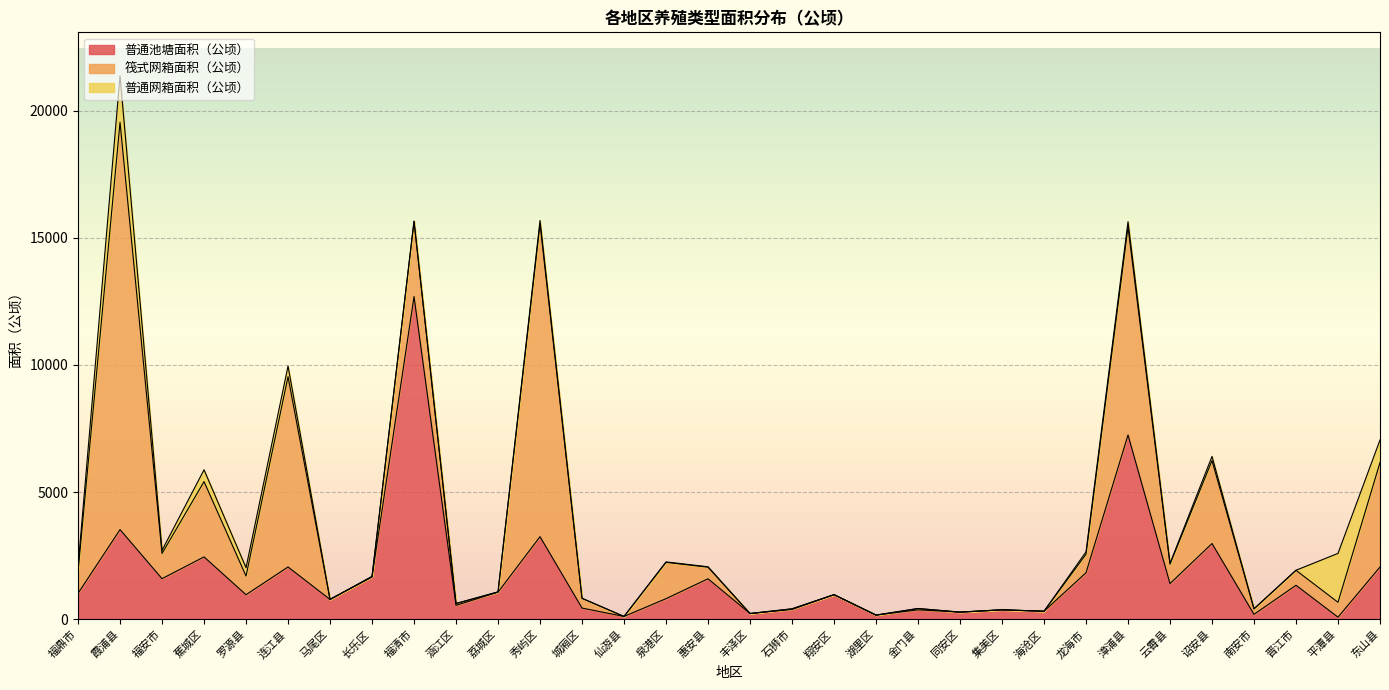

After their last crossing, which series has the higher values: 普通池塘面积（公顷） or 普通网箱面积（公顷）?

普通池塘面积（公顷）